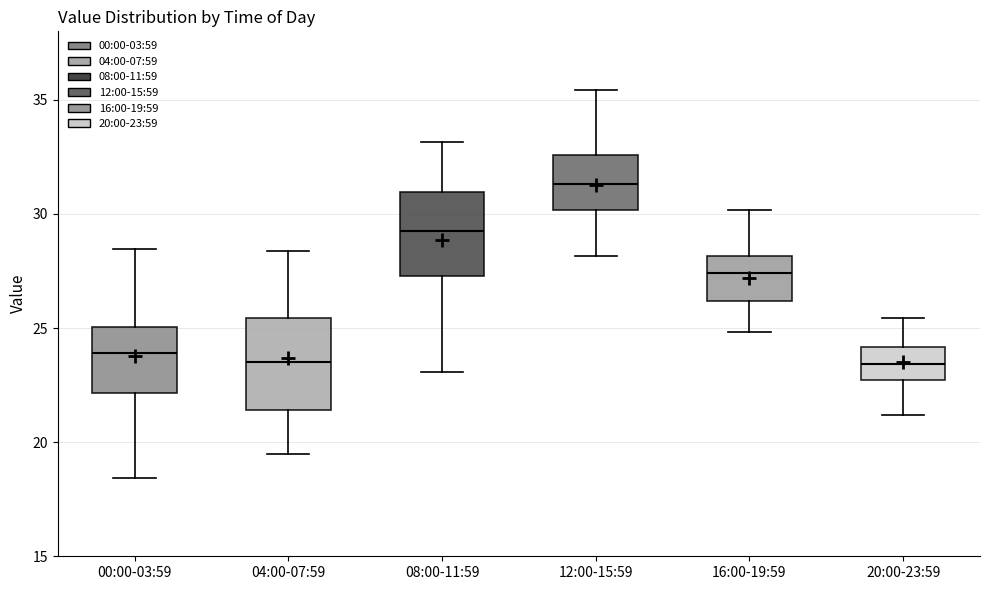

Reading left to right, read every box against the y-axis: the position of its median line, the range the box covers, and the ends of its whiskers. The values are not printed on the chart, so give them approximately, as read against the axis.

00:00-03:59: median 24.0, box 22.0 to 25.0, whiskers 18.5 to 28.5
04:00-07:59: median 23.5, box 21.5 to 25.5, whiskers 19.5 to 28.5
08:00-11:59: median 29.0, box 27.5 to 31.0, whiskers 23.0 to 33.0
12:00-15:59: median 31.5, box 30.0 to 32.5, whiskers 28.0 to 35.5
16:00-19:59: median 27.5, box 26.0 to 28.0, whiskers 25.0 to 30.0
20:00-23:59: median 23.5, box 22.5 to 24.0, whiskers 21.0 to 25.5